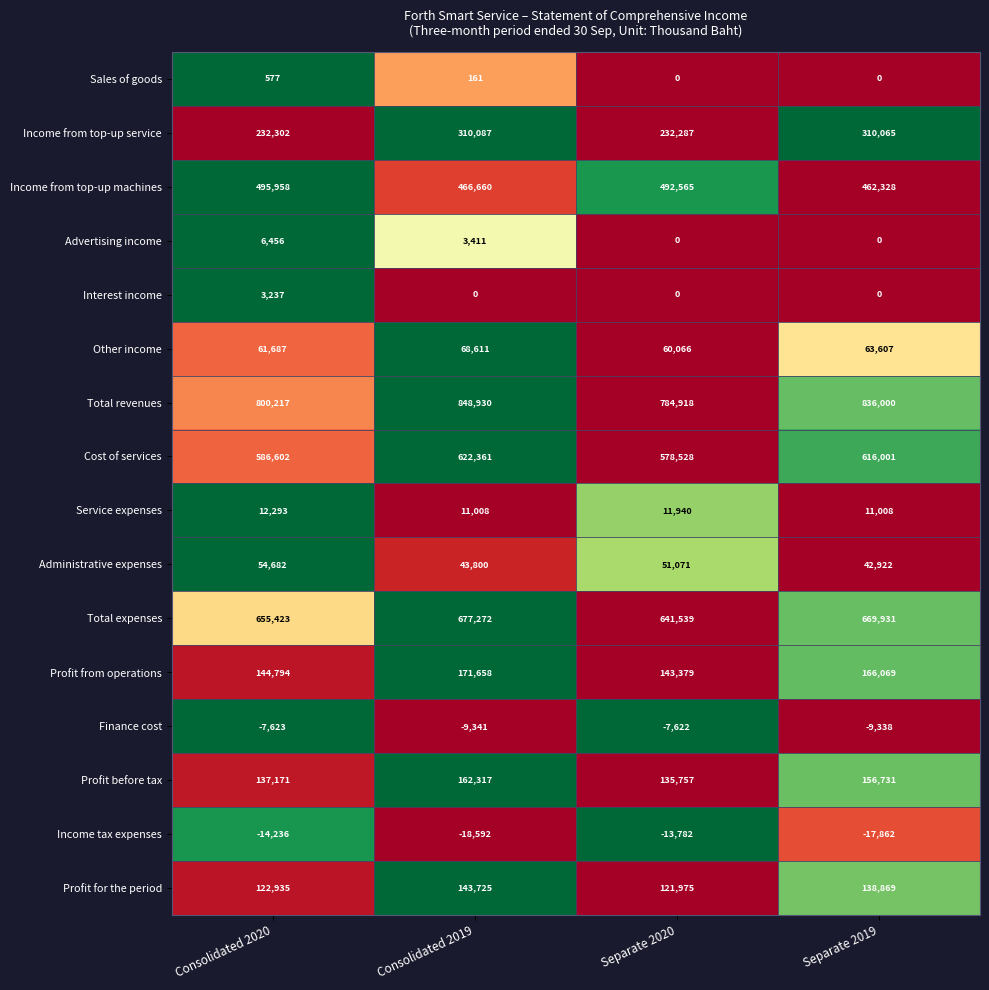

At which category is the sum across all series the highest?

Consolidated 2019